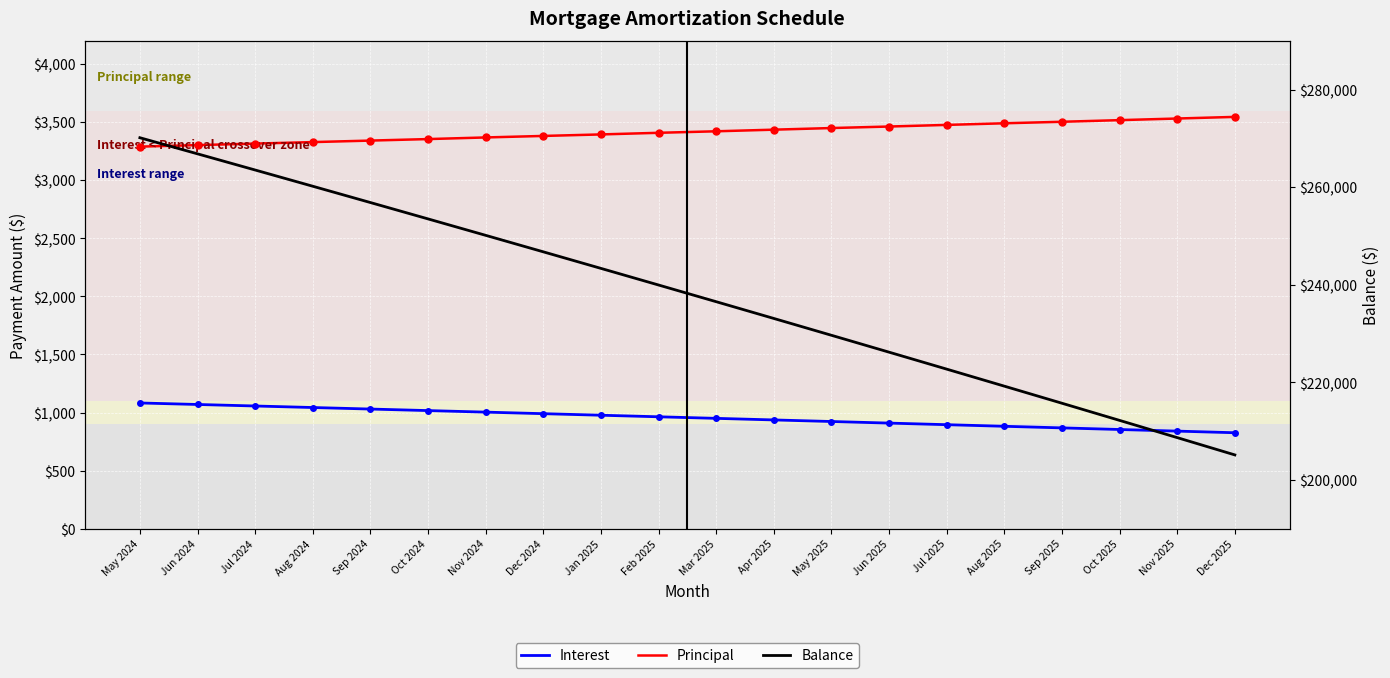

At which label does Balance reach its peak?

May 2024